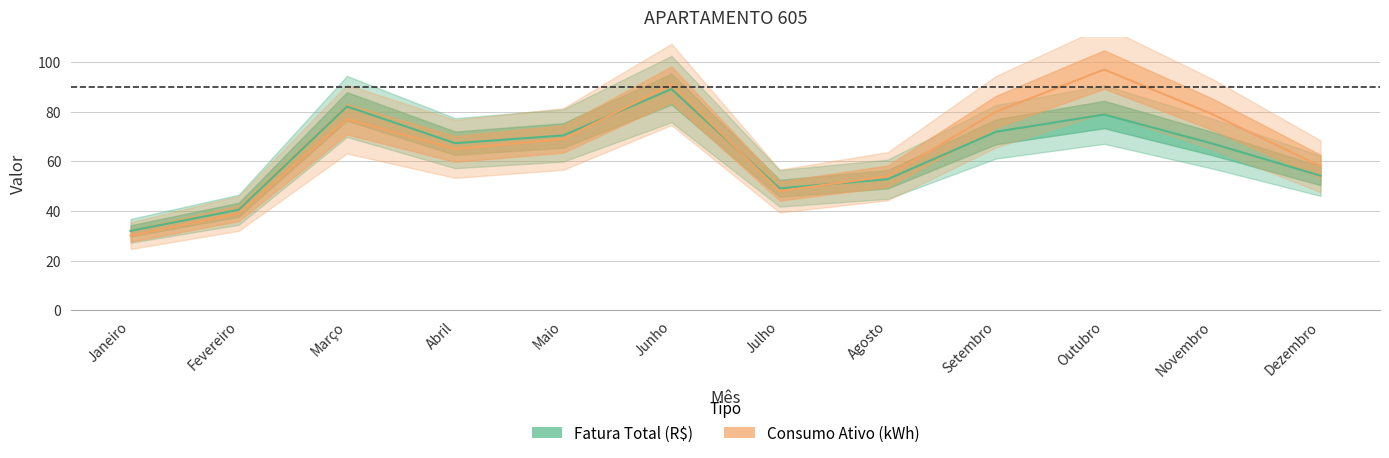

Which series changed the most between Fevereiro and Julho?

Consumo Ativo (kWh)